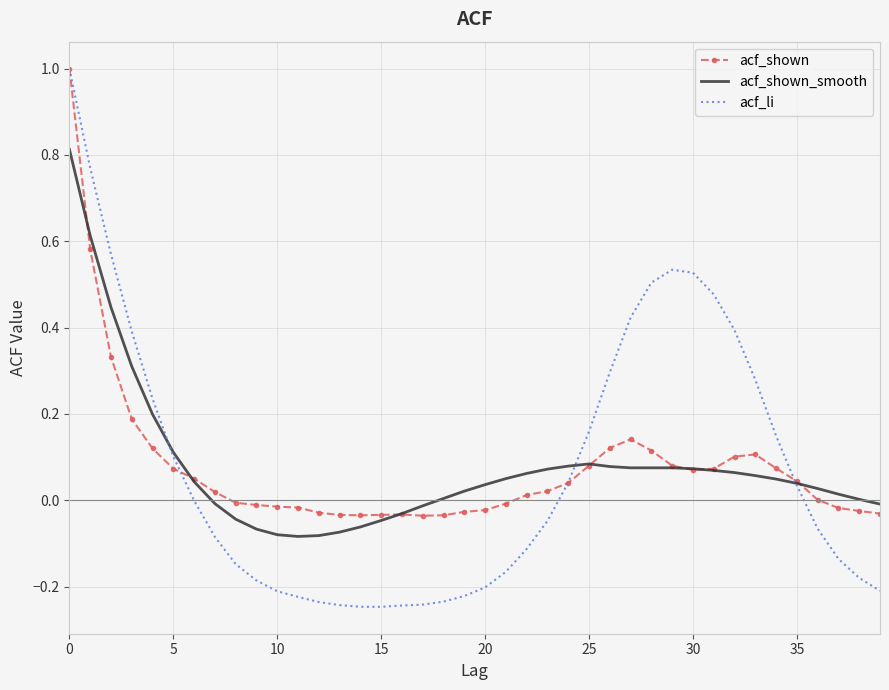

Rank the series by their average value, from highest to lowest.

acf_shown_smooth, acf_shown, acf_li